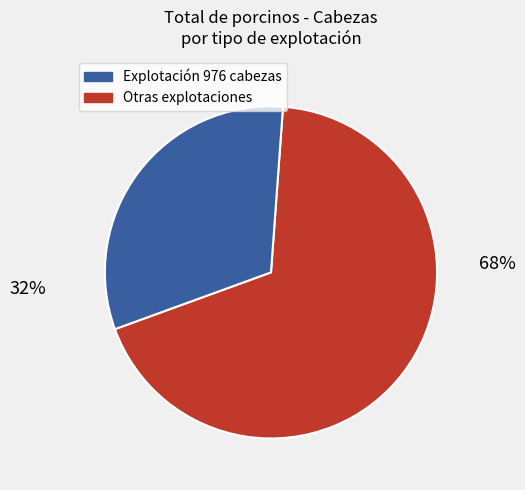

Does any single category account for the majority?

Yes